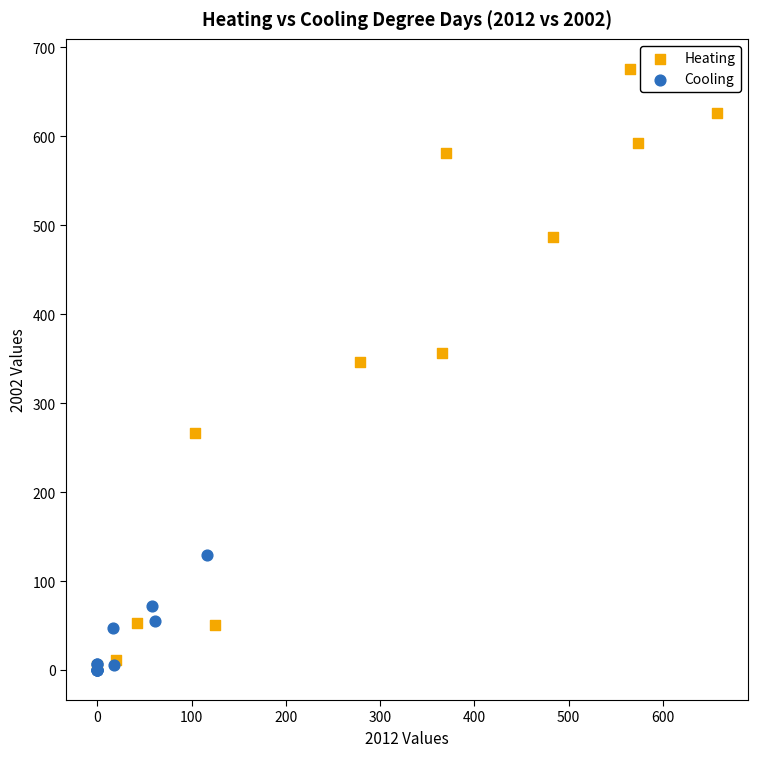

Which series contains the highest Y value?

Heating